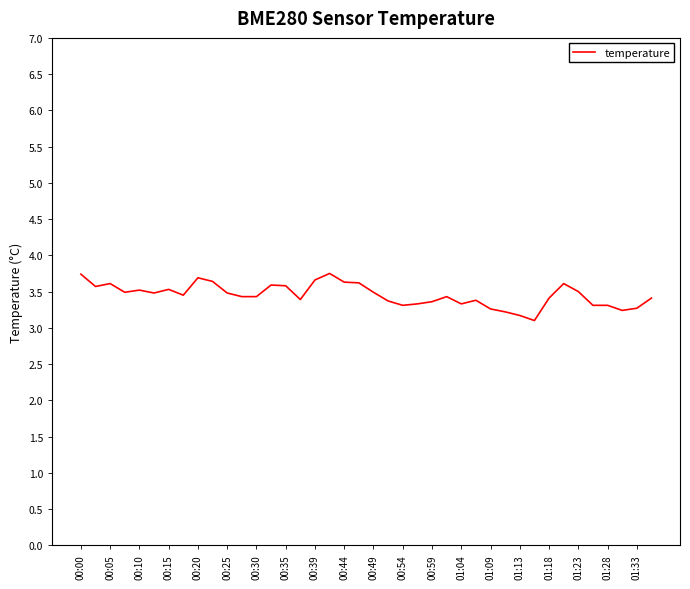

What is the minimum value shown in the chart?

3.1